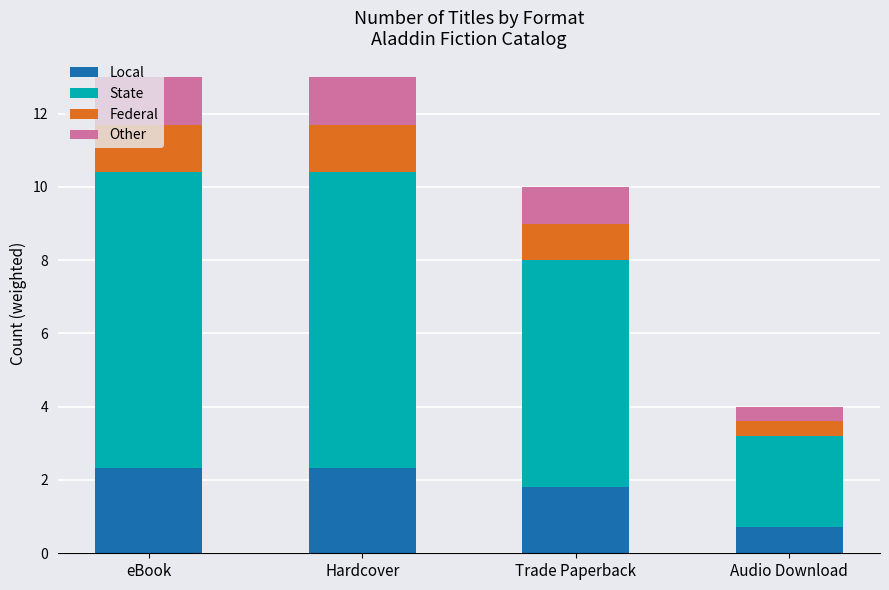

Read the Local value at Audio Download.

0.7